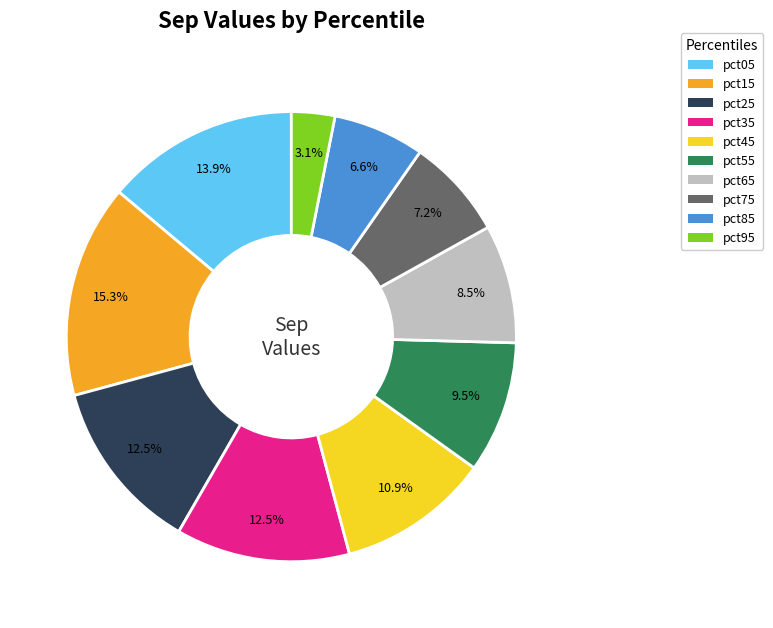

Does any single category account for the majority?

No